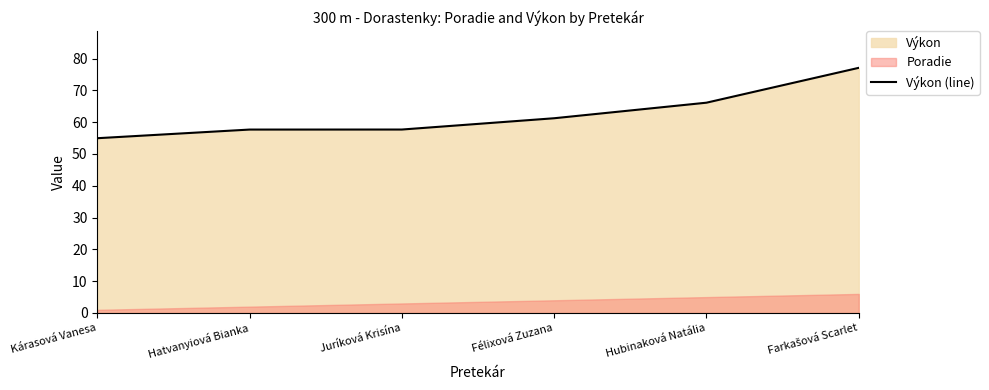

At which label does the data first exceed 61?

Félixová Zuzana